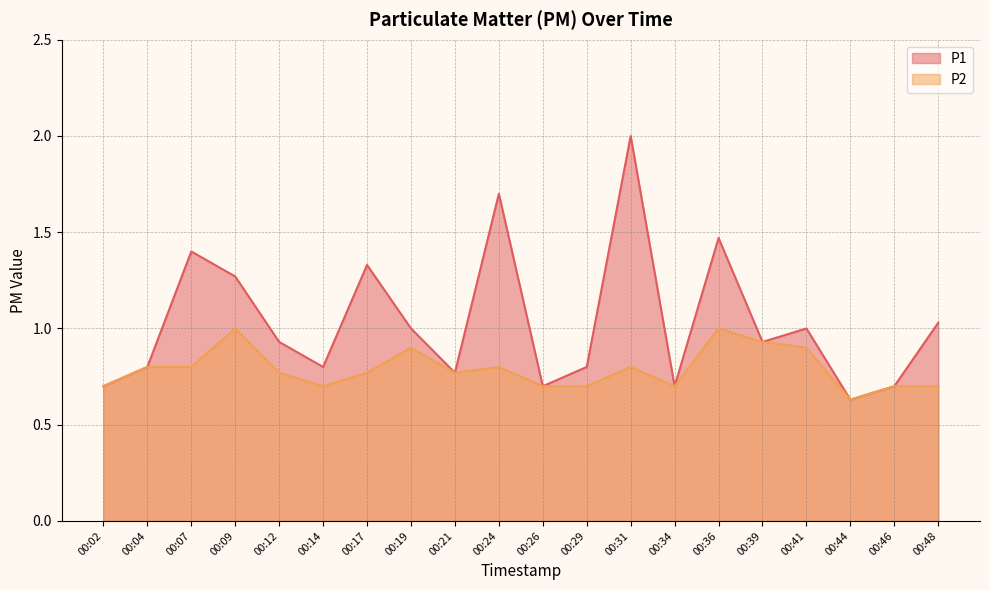

True or false: P2 and P1 intersect in this chart.

False